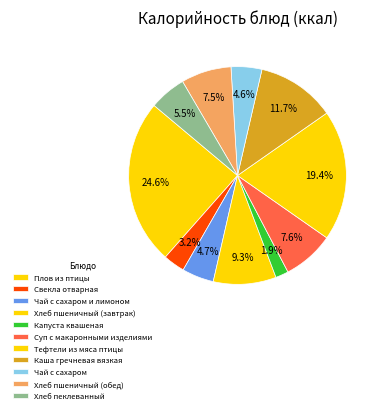

Is it true that Тефтели из мяса птицы is 26% of the pie?

False